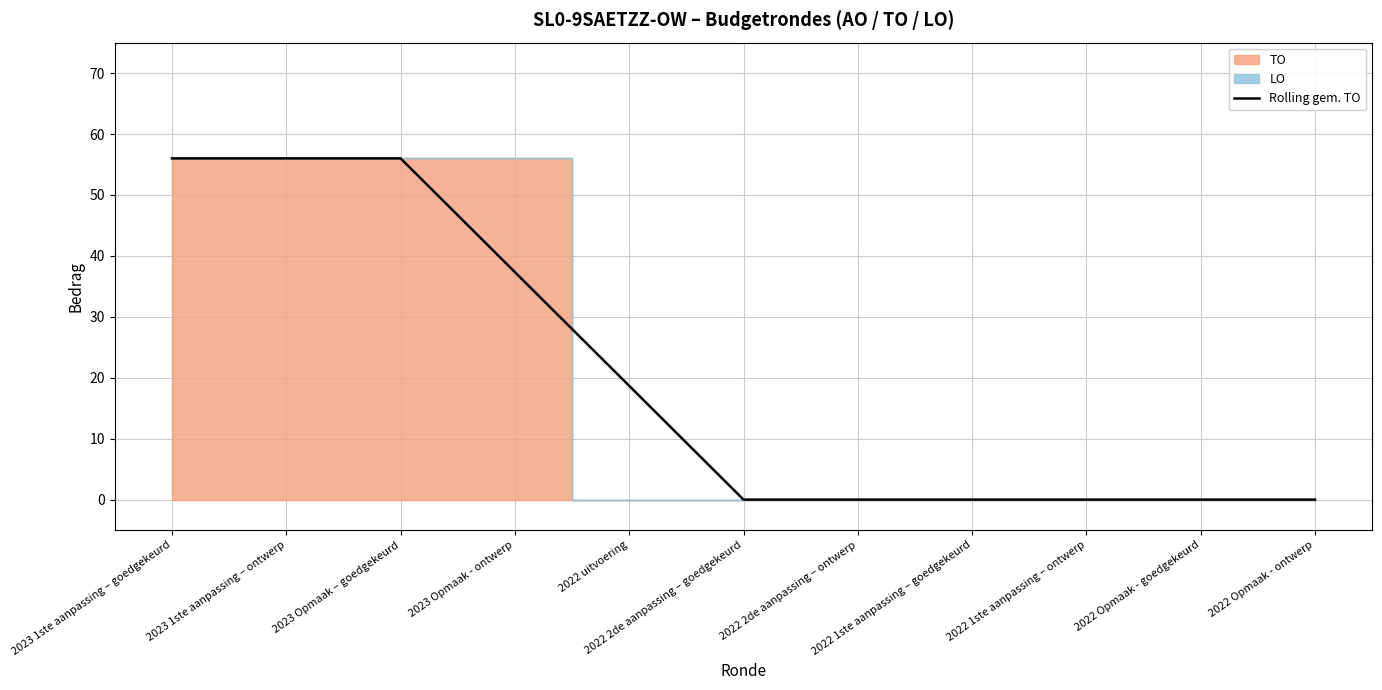

Approximately how many times larger is the value at 2023 1ste aanpassing – goedgekeurd compared to 2022 uitvoering?

3.0